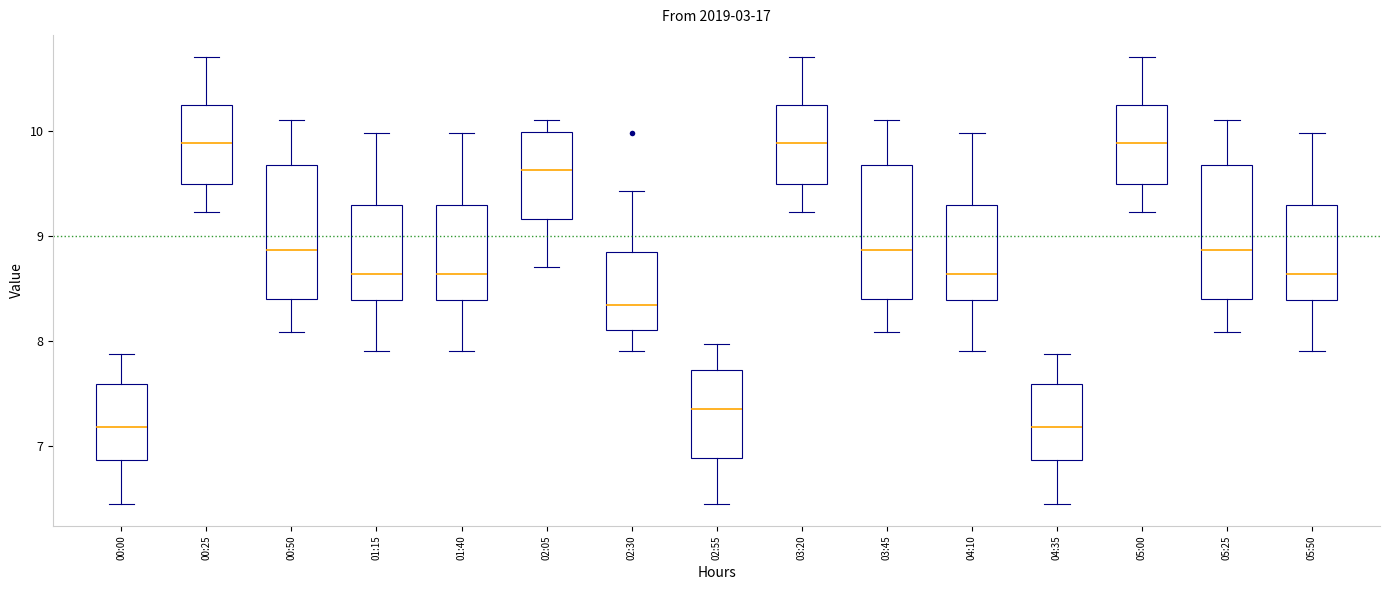

Where does the median line of the box for 02:30 sit on the y-axis? The values are not printed on the chart, so give them approximately, as read against the axis.

8.3